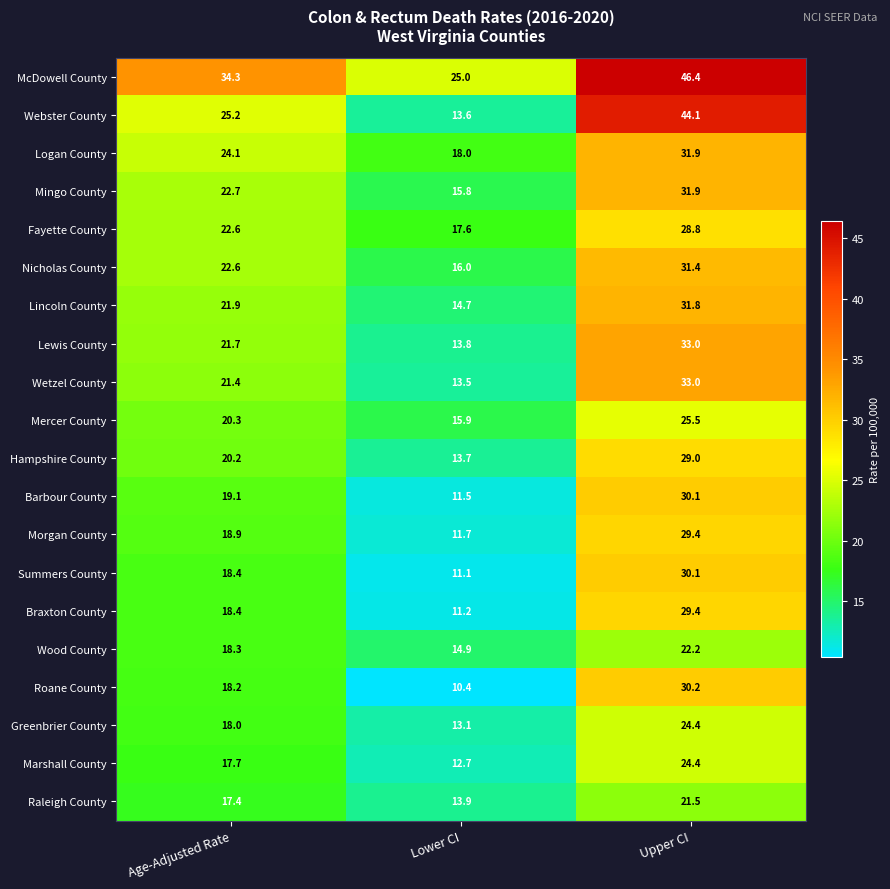

The Wood County series shows 18.3 at Age-Adjusted Rate. True or false?

True